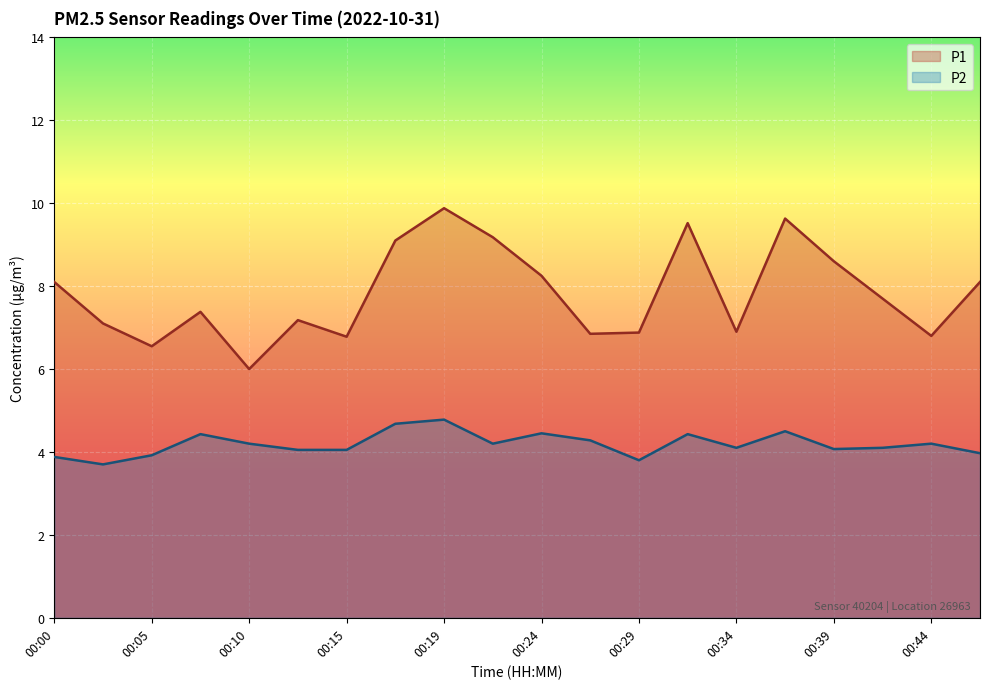

At which label does P1 reach its peak?

00:19